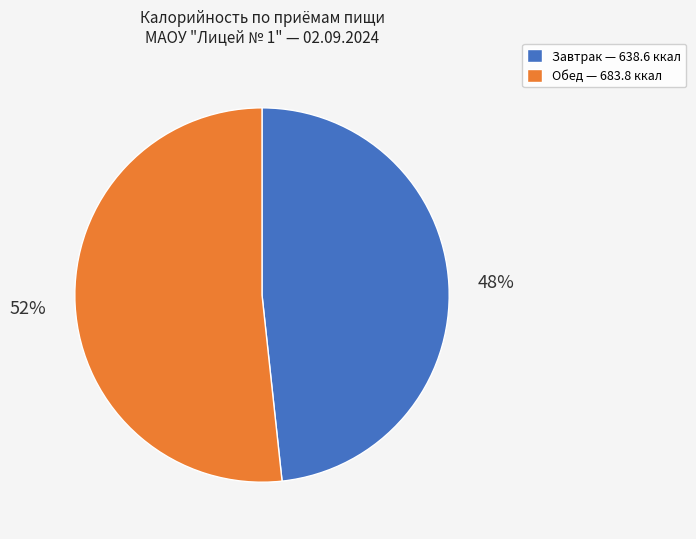

Which slice is the smallest?

Завтрак